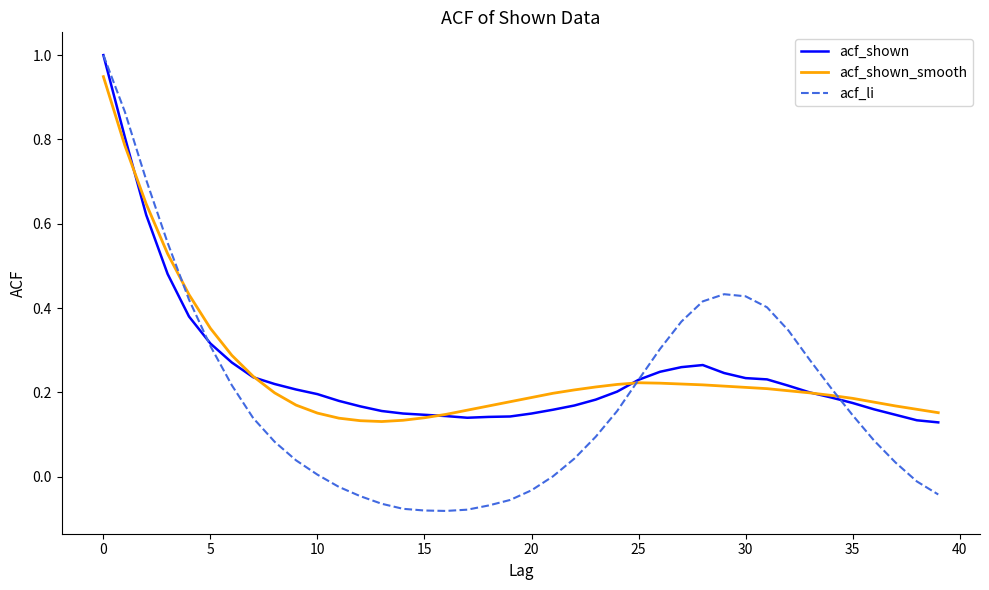

What is the maximum value shown in the chart?

1.0